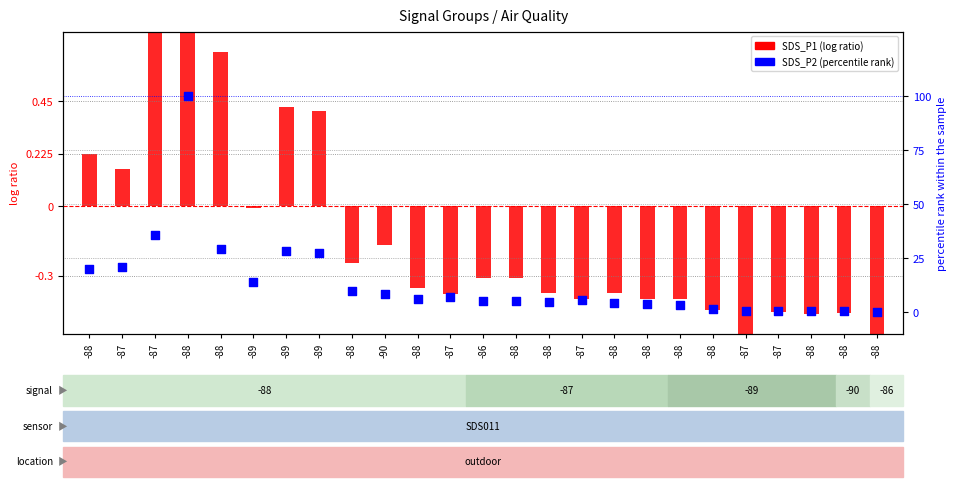

Which series has the largest Y range (max minus min)?

SDS_P2 (percentile rank)